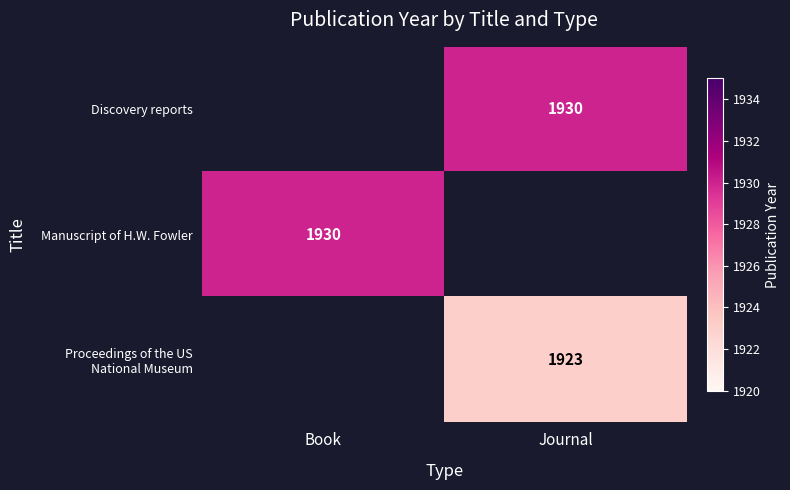

The Manuscript of H.W. Fowler series shows 582 at Book. True or false?

False